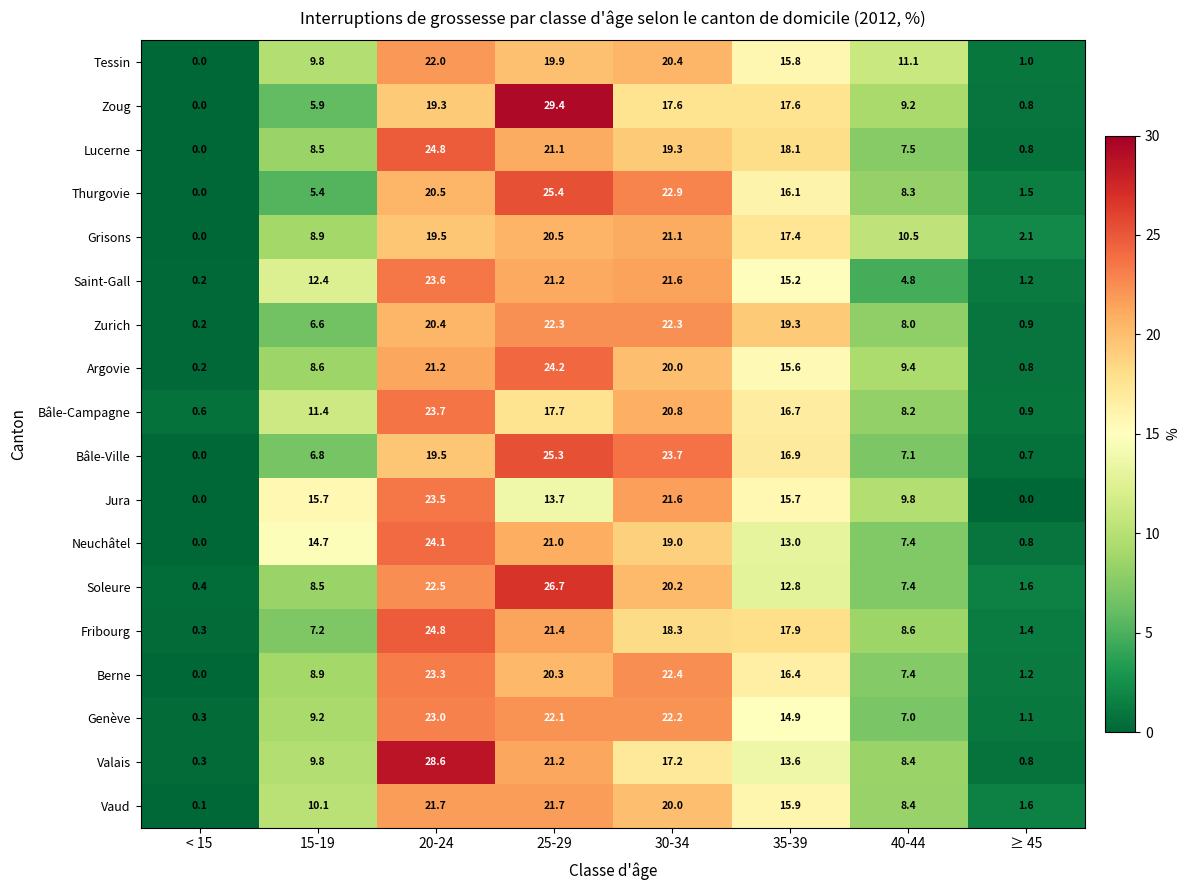

List the labels in order of Argovie value, smallest first.

< 15, ≥ 45, 15-19, 40-44, 35-39, 30-34, 20-24, 25-29